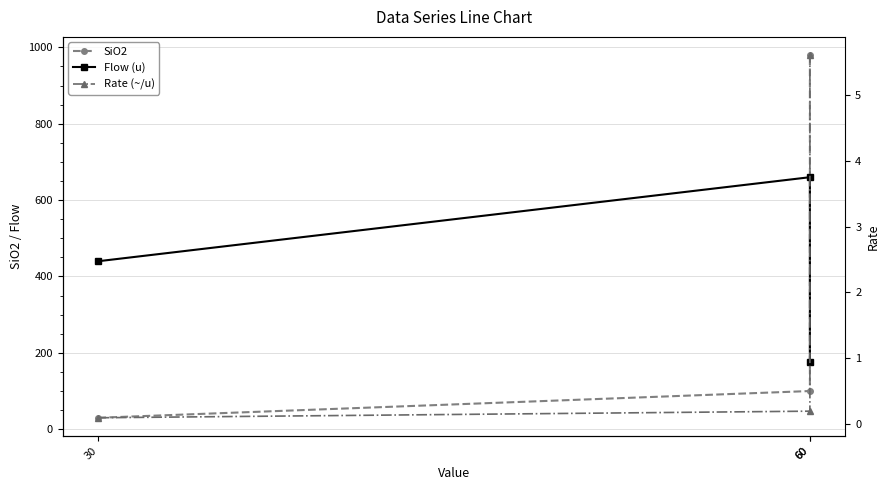

Is it true that SiO2 equals 153.9 at 60?

False